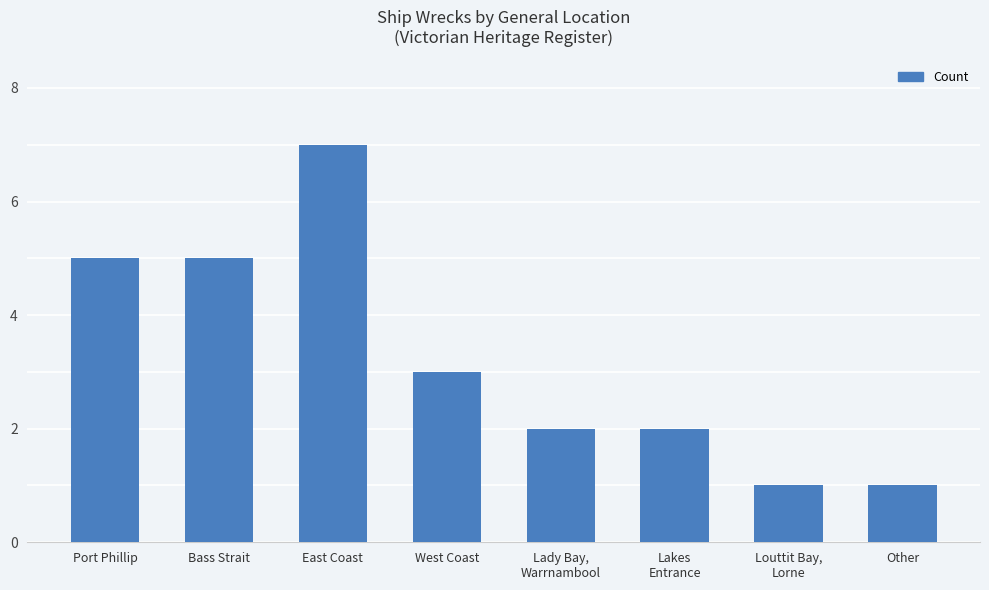

Approximately how many times larger is the value at Lakes
Entrance compared to Other?

2.0